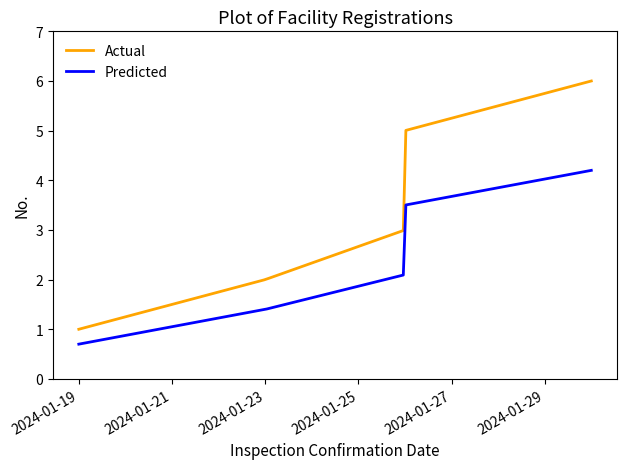

What is the highest value of the Predicted series?

4.2